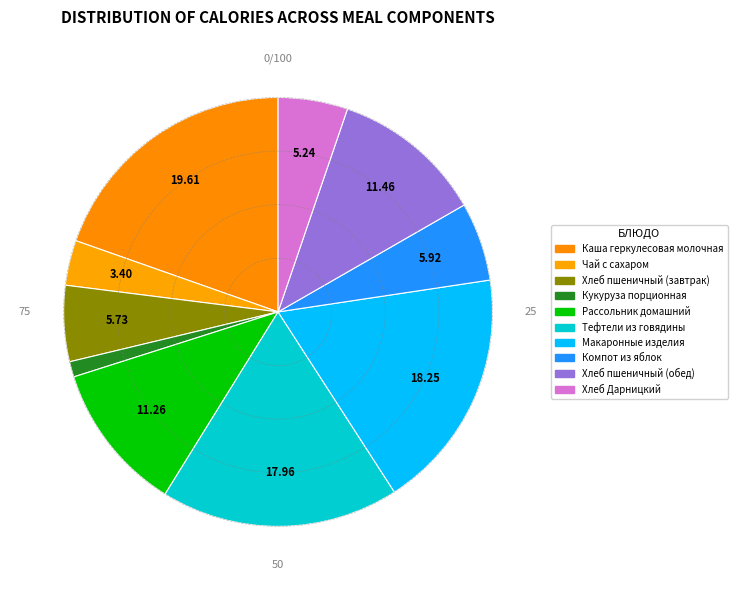

To the nearest percent, what portion does Хлеб пшеничный (обед) represent?

11%